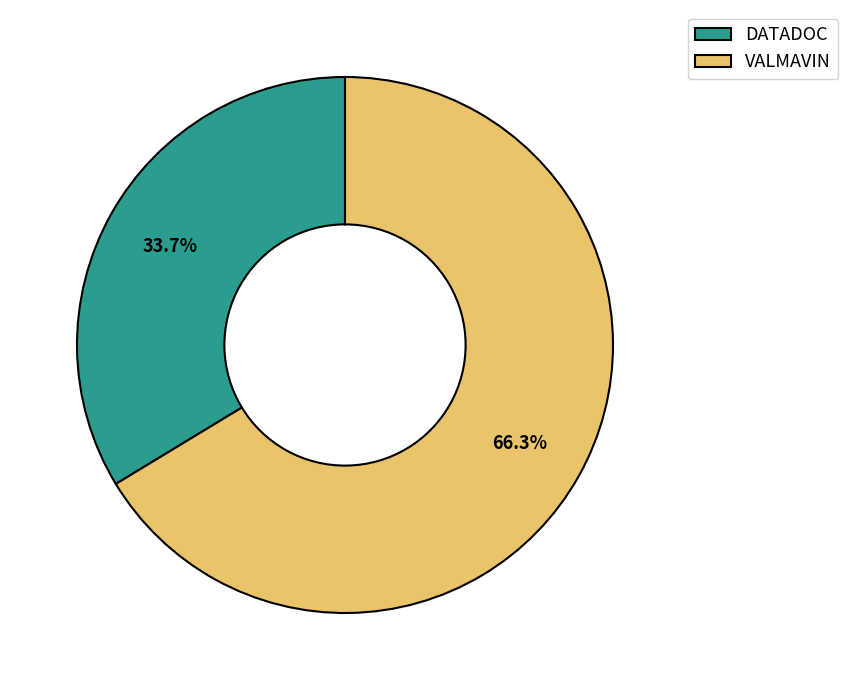

To the nearest percent, what is the difference between the largest and smallest slice percentages?

33%